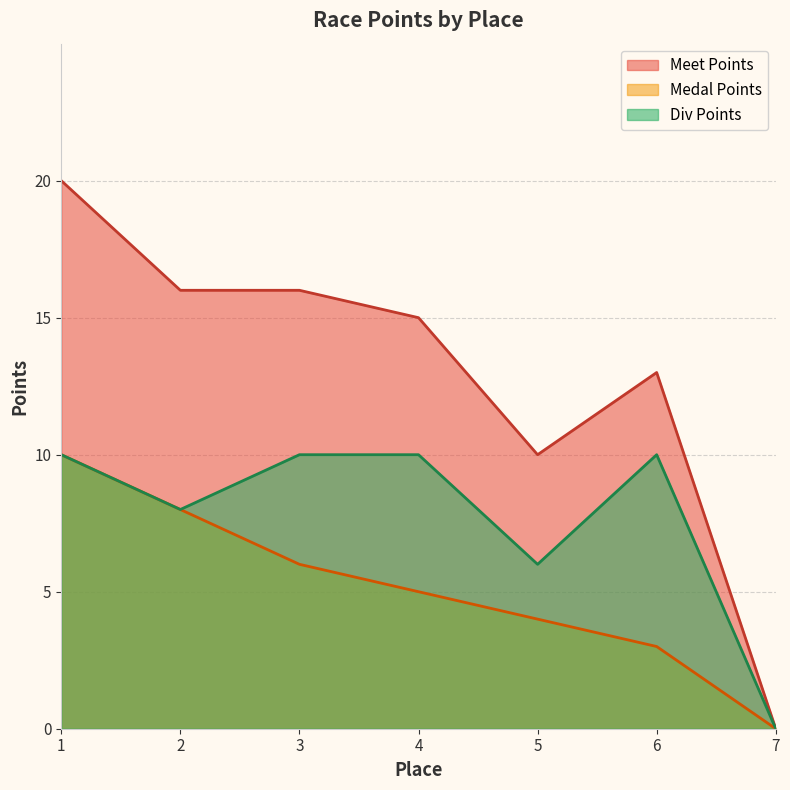

What is the difference between the highest and lowest values at 3?

10